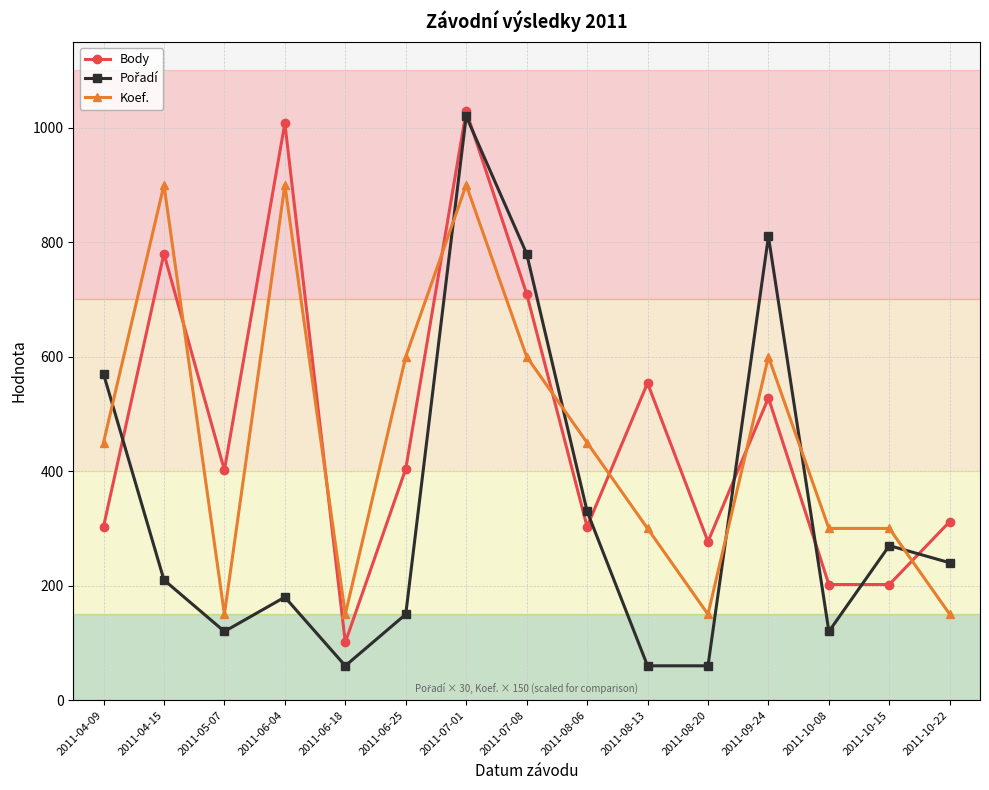

What is the total value across all series at 2011-06-25?

1154